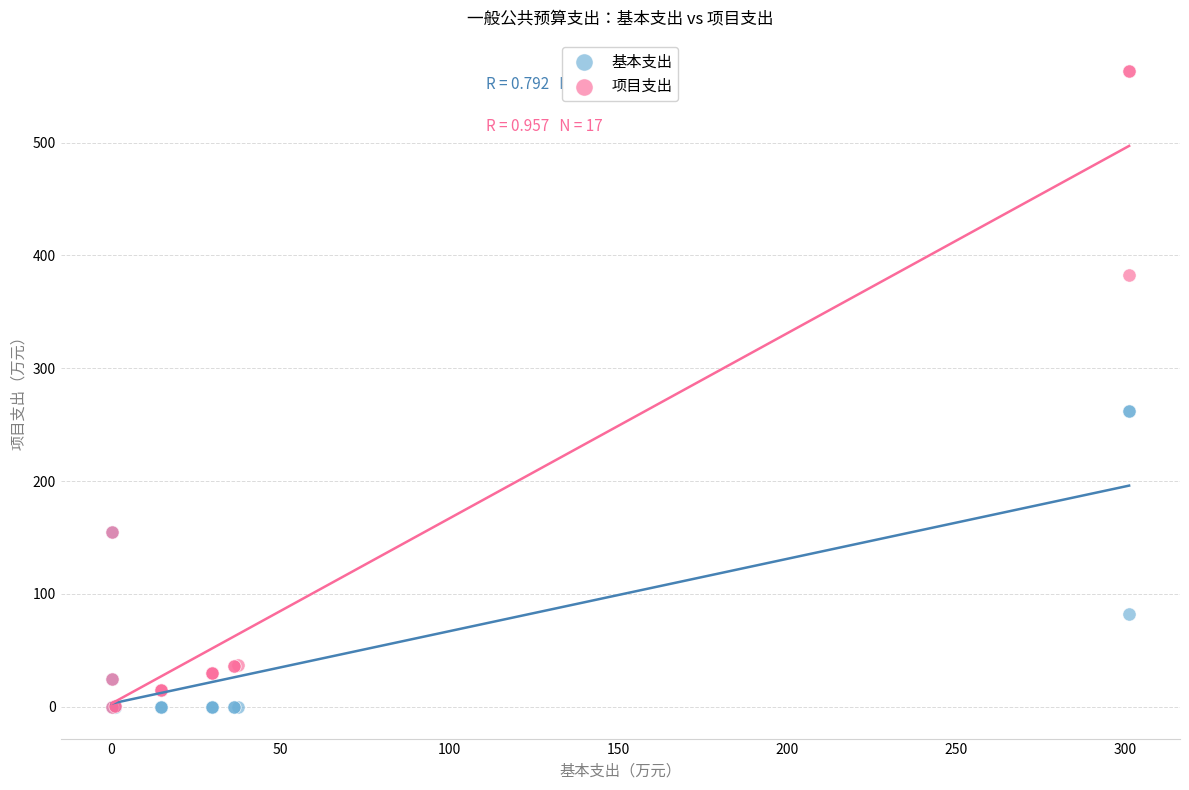

What are all the series names shown in the legend?

基本支出, 项目支出